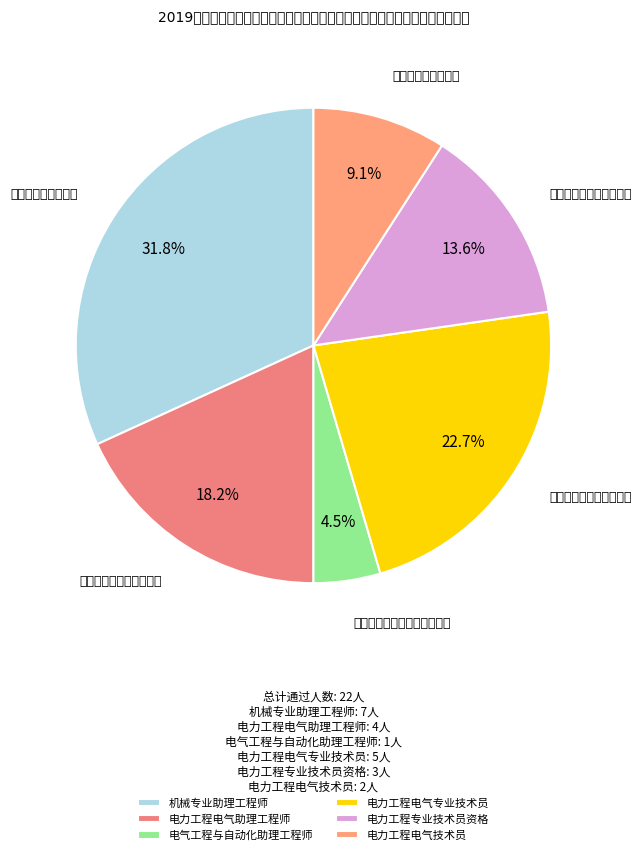

What percentage do 电力工程电气助理工程师 and 电力工程电气专业技术员 together represent?

40.9%